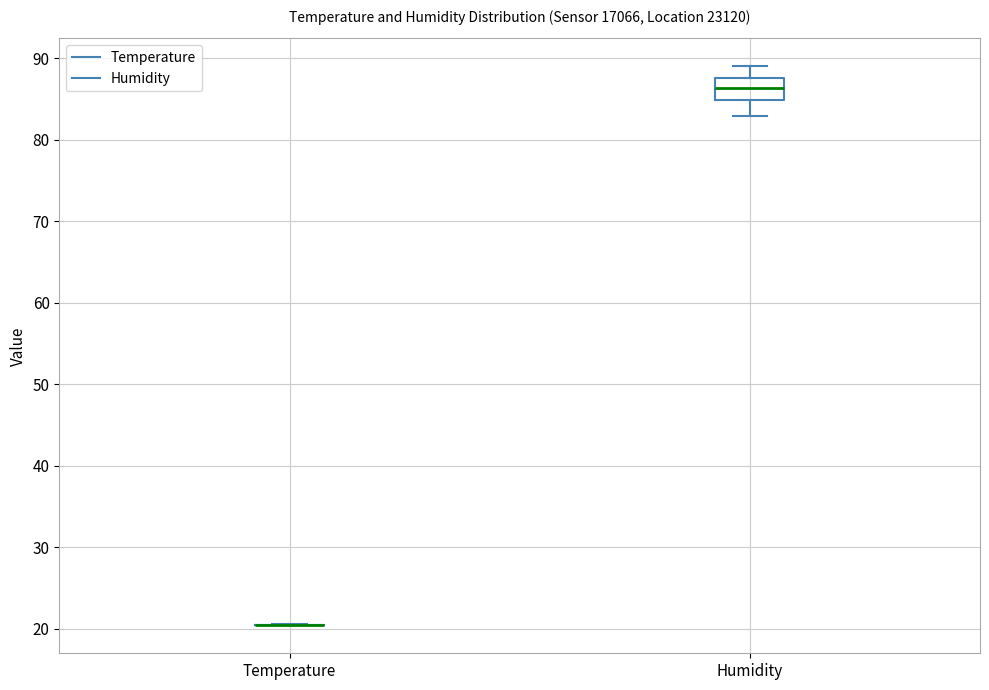

Comparing the boxes themselves (not the whiskers), which one is the tallest?

Humidity